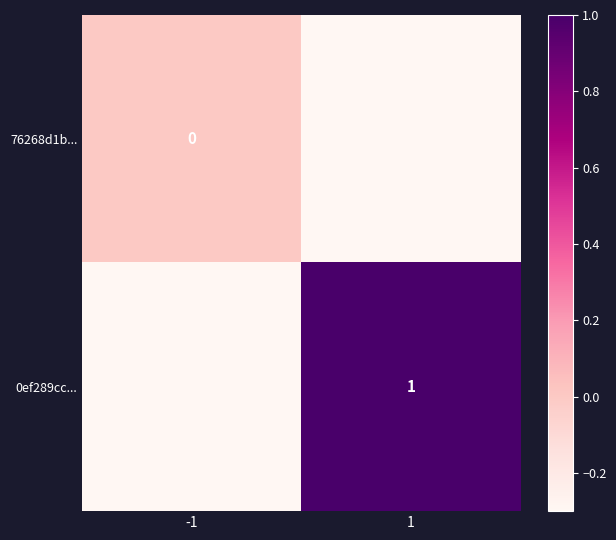

Is it true that 0ef289cc... equals 1.7 at 1?

False